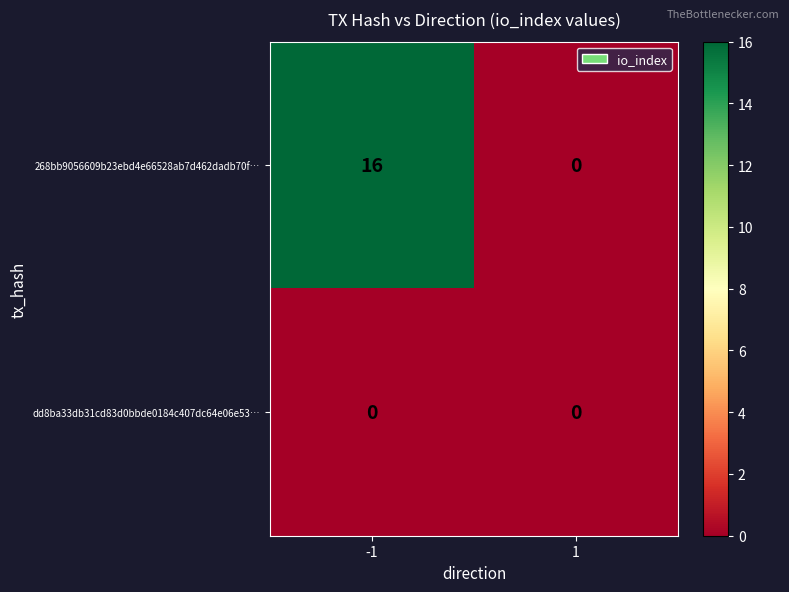

What is the greatest value displayed?

16